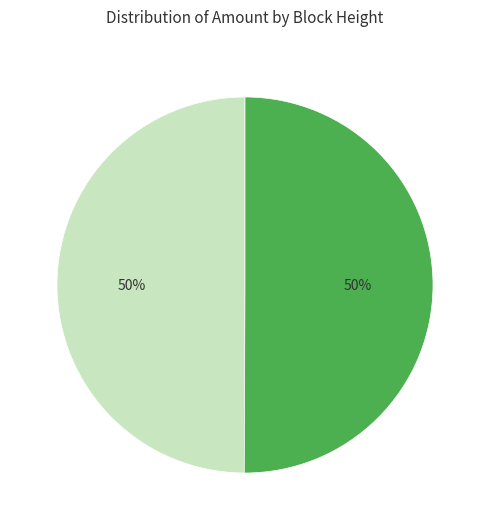

Combined, do 26537 and 26835 account for over 50%?

Yes